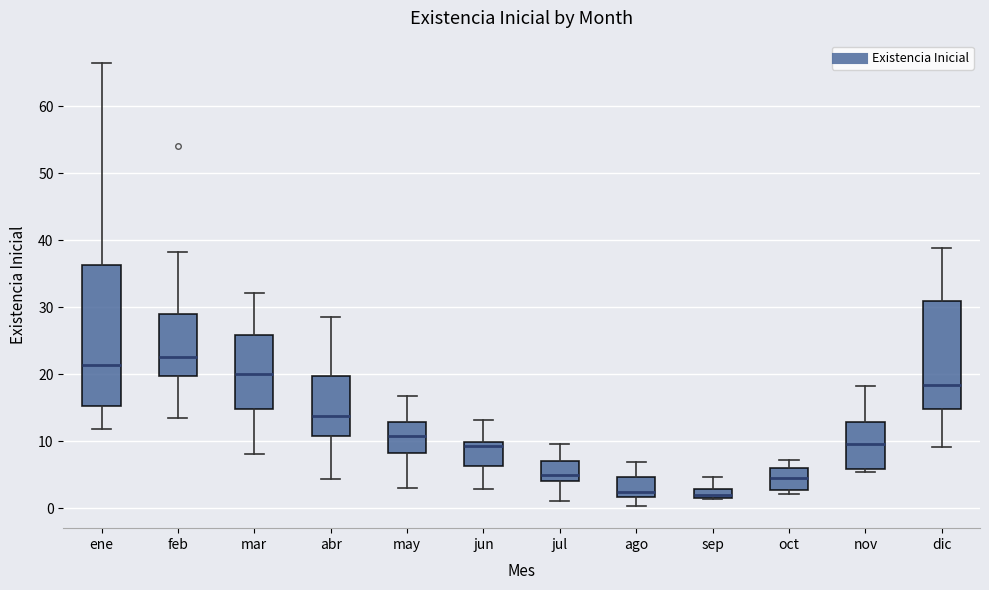

Comparing the boxes themselves (not the whiskers), which one is the tallest?

ene